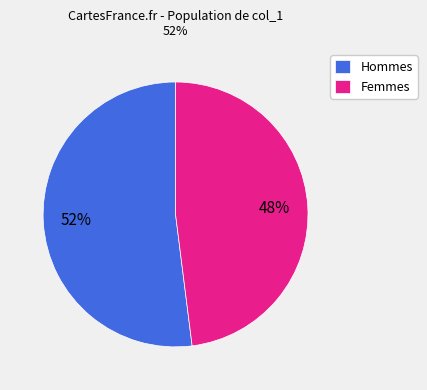

To the nearest percent, what is the difference between the largest and smallest slice percentages?

4%